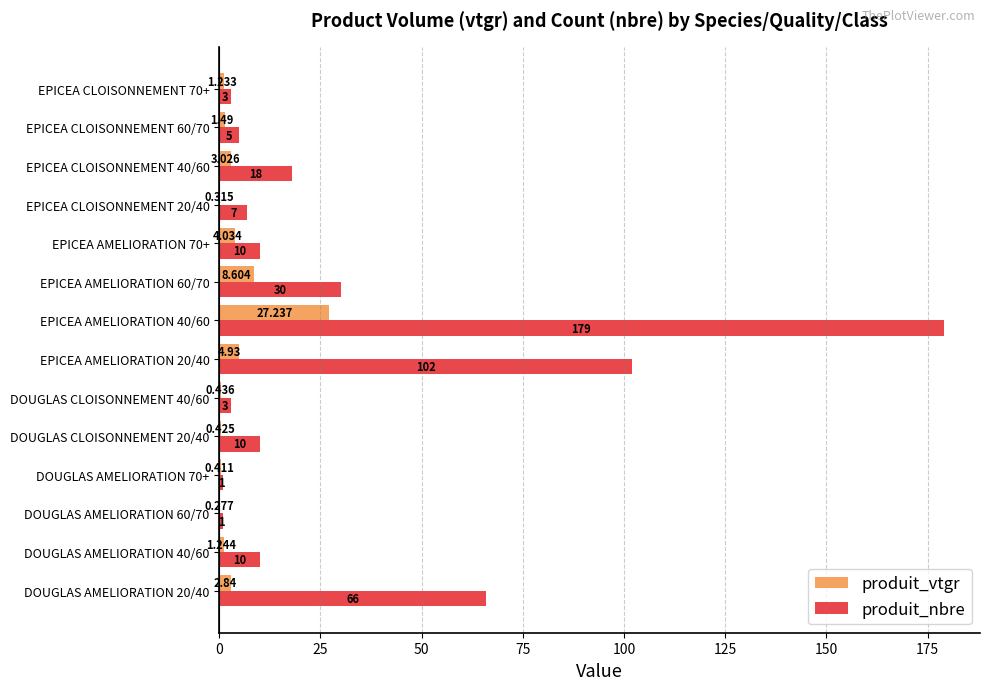

How many categories are shown in the chart?

14